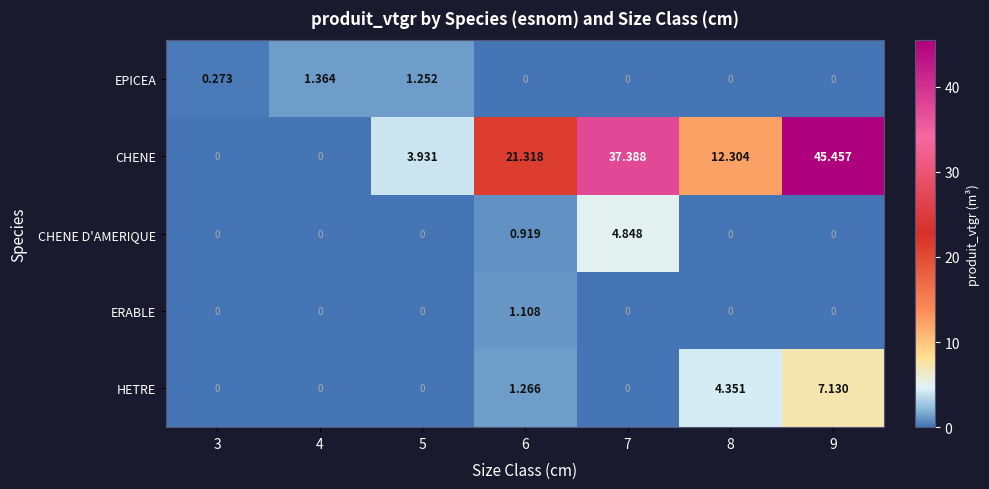

Rank the series by their maximum value, from lowest to highest.

ERABLE, EPICEA, CHENE D'AMERIQUE, HETRE, CHENE